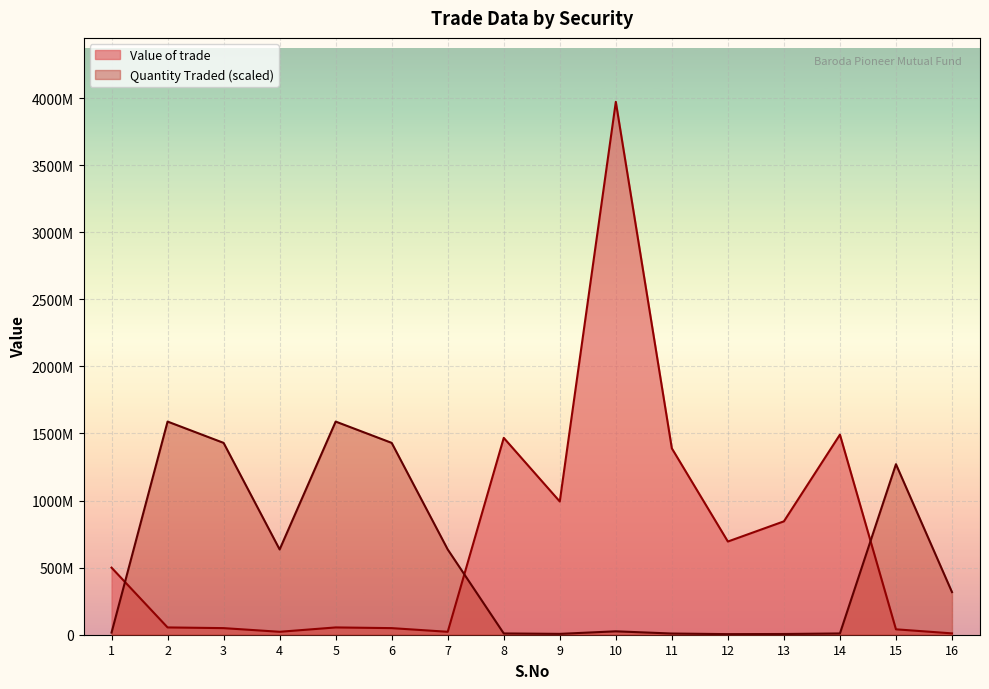

What is the total value across all series at 10?

3996861241.6